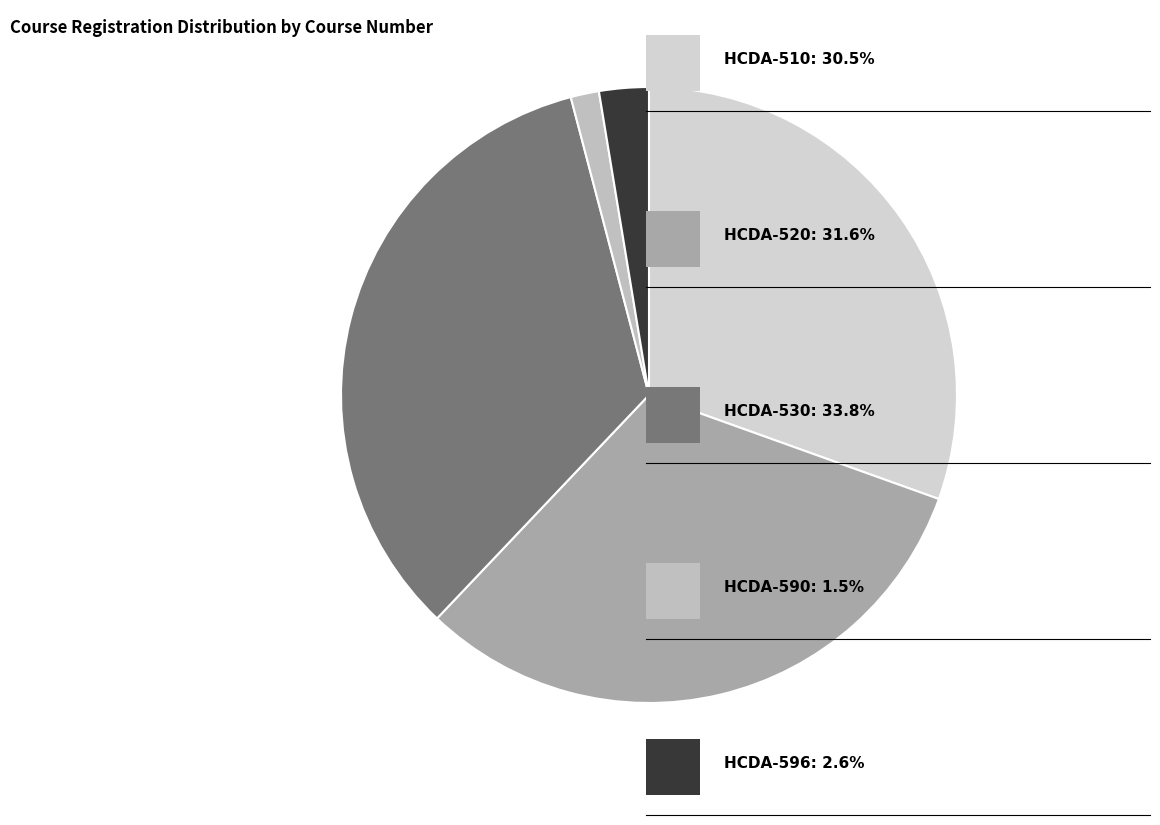

Count the number of slices in the pie.

5